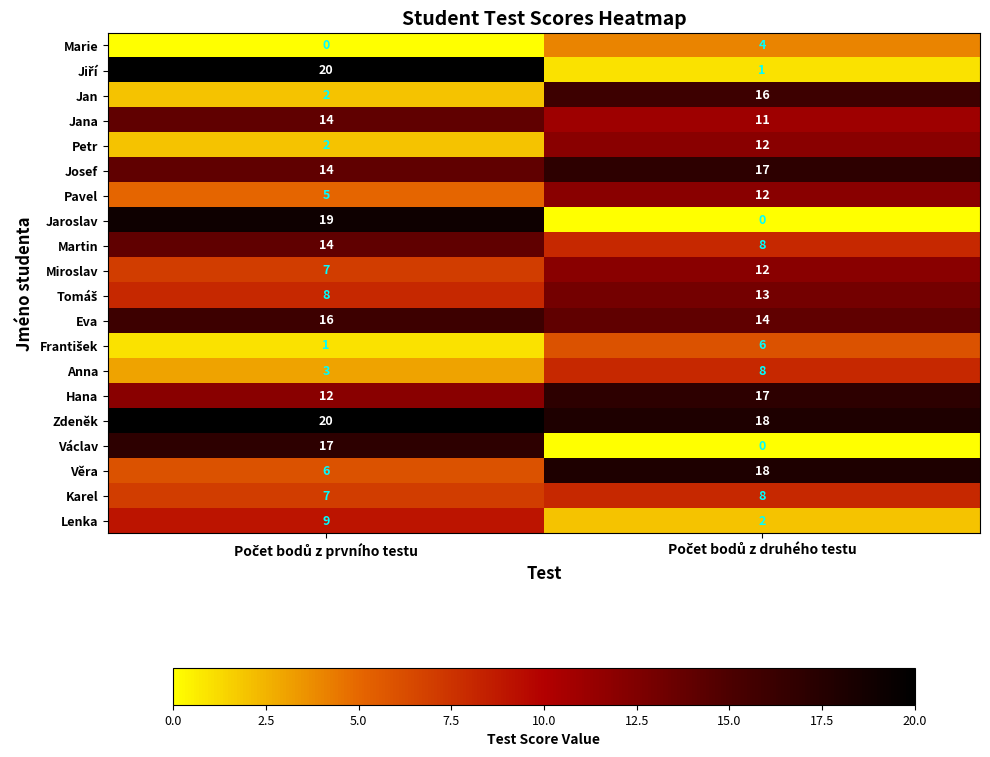

Which series has the largest total across all categories?

Zdeněk